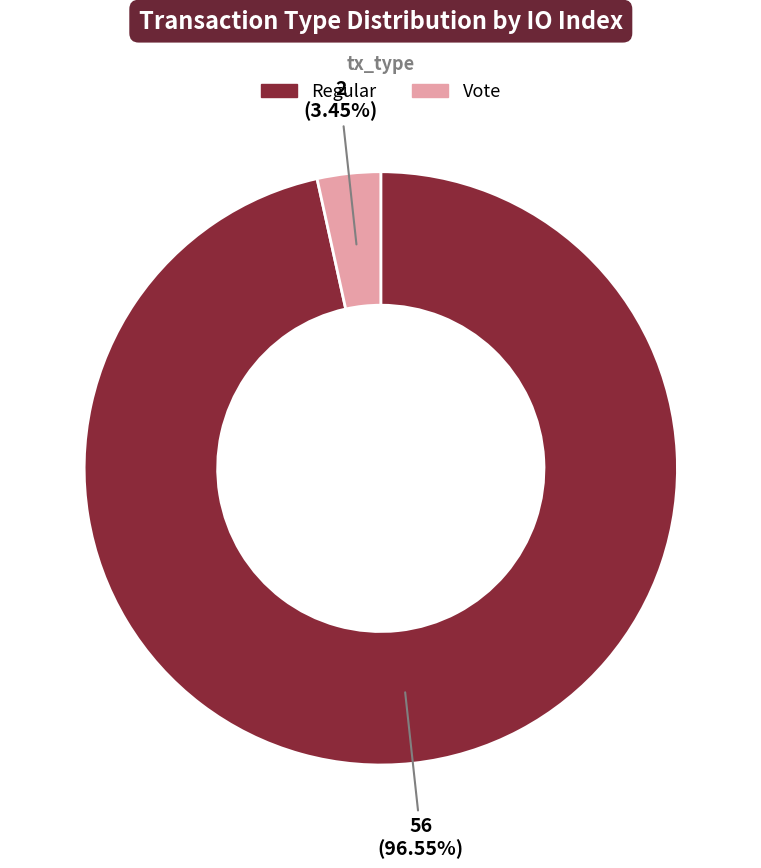

How many slices are in this pie chart?

2